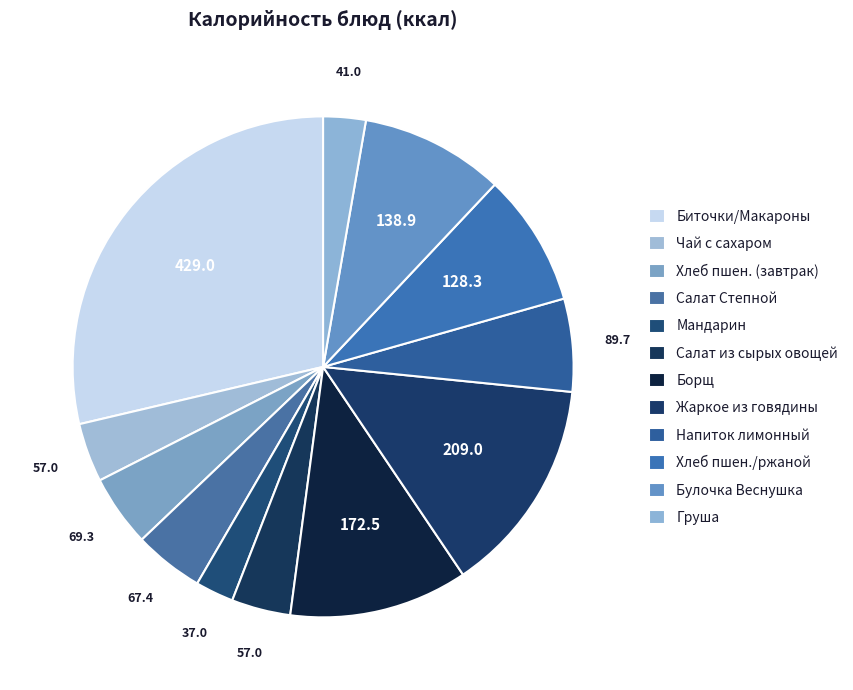

Is it true that Булочка Веснушка is 1% of the pie?

False